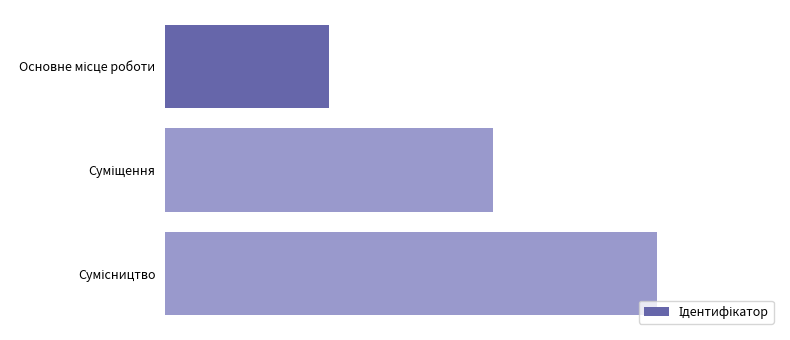

What is the difference between the maximum and minimum values?

2